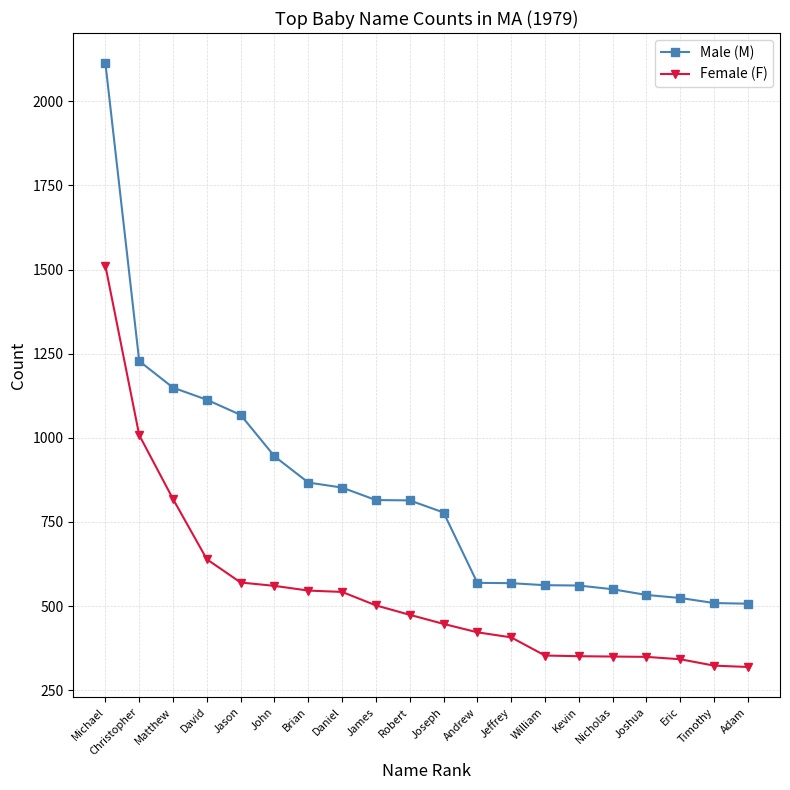

At which category is the sum across all series the highest?

Michael